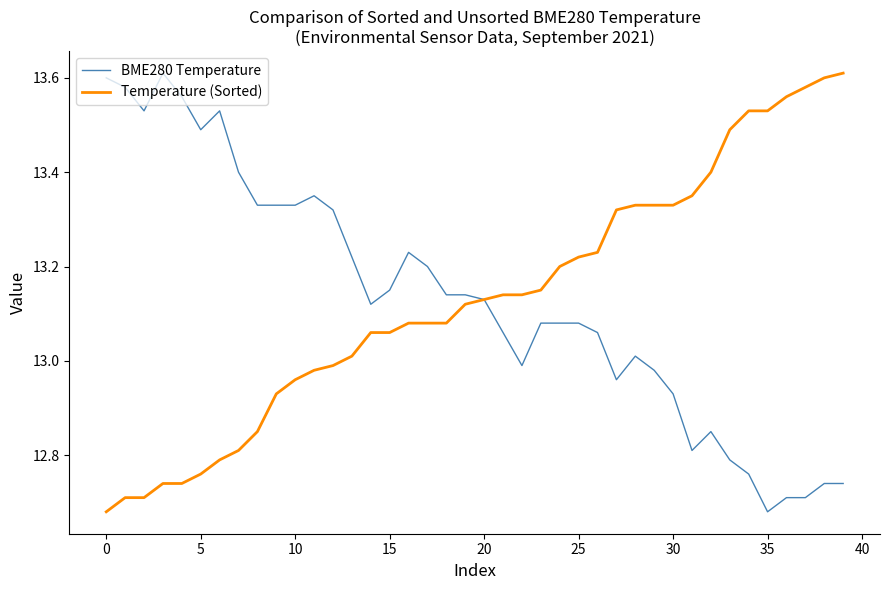

Reading left to right, what are all the values shown in this chart?

BME280 Temperature: 13.6	13.6	13.5	13.6	13.6	13.5	13.5	13.4	13.3	13.3	13.3	13.3	13.3	13.2	13.1	13.2	13.2	13.2	13.1	13.1	13.1	13.1	13.0	13.1	13.1	13.1	13.1	13.0	13.0	13.0	12.9	12.8	12.8	12.8	12.8	12.7	12.7	12.7	12.7	12.7
Temperature (Sorted): 12.7	12.7	12.7	12.7	12.7	12.8	12.8	12.8	12.8	12.9	13.0	13.0	13.0	13.0	13.1	13.1	13.1	13.1	13.1	13.1	13.1	13.1	13.1	13.2	13.2	13.2	13.2	13.3	13.3	13.3	13.3	13.3	13.4	13.5	13.5	13.5	13.6	13.6	13.6	13.6